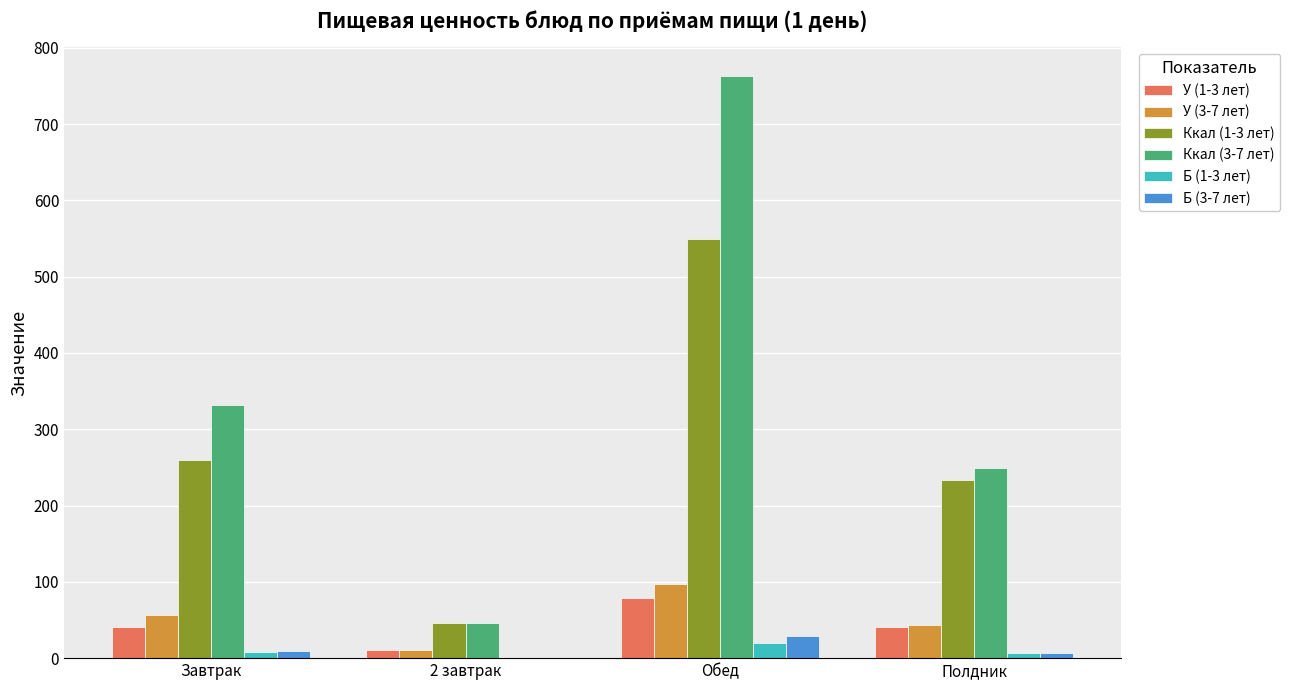

What is the highest value of the Б (1-3 лет) series?

19.6